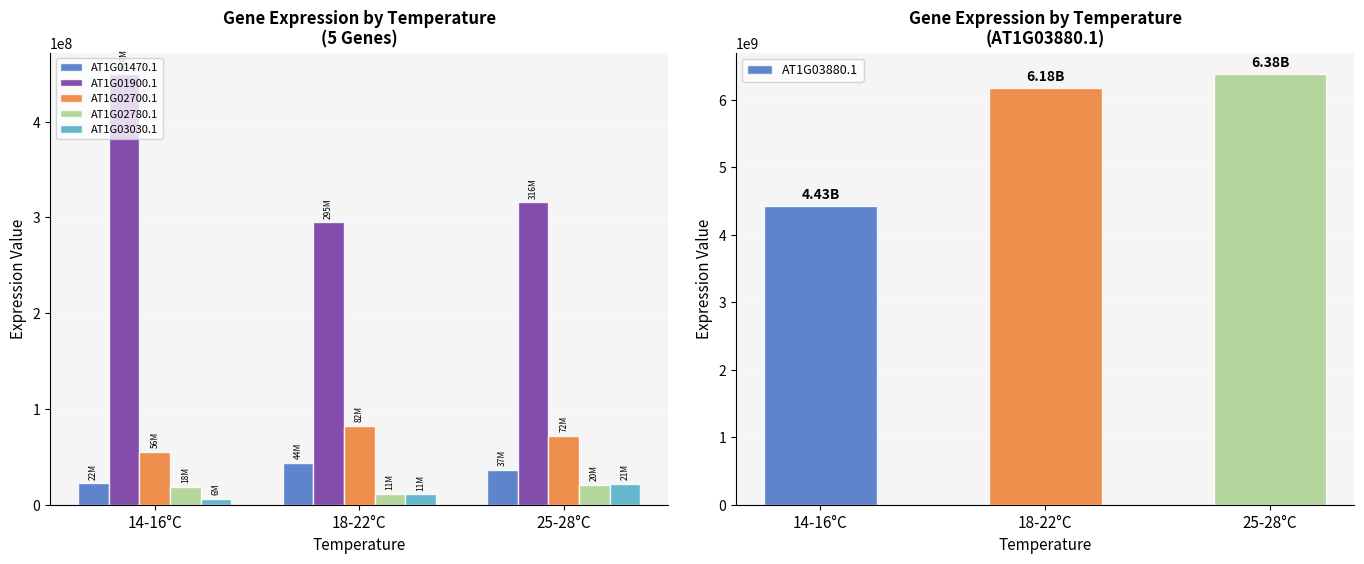

What is the difference between the AT1G02700.1 values at 18-22°C and 14-16°C?

26661887.5